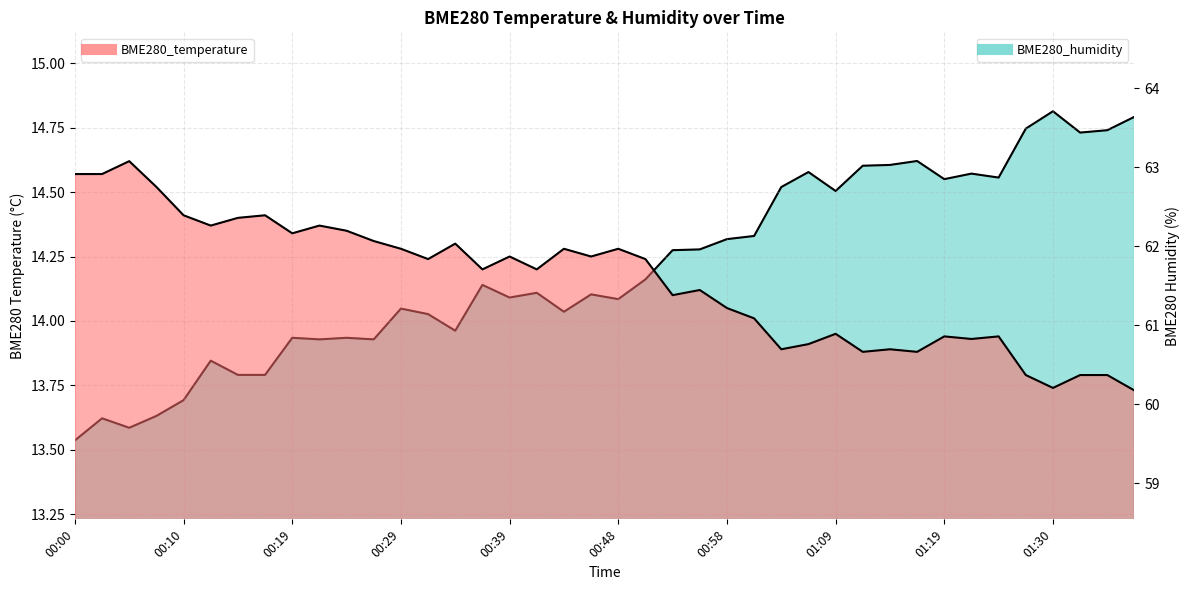

Reading left to right, transcribe all the data shown in this chart.

BME280_temperature: 00:00=14.6	00:02=14.6	00:05=14.6	00:07=14.5	00:10=14.4	00:12=14.4	00:14=14.4	00:17=14.4	00:19=14.3	00:22=14.4	00:24=14.3	00:27=14.3	00:29=14.3	00:31=14.2	00:34=14.3	00:36=14.2	00:39=14.2	00:41=14.2	00:44=14.3	00:46=14.2	00:48=14.3	00:51=14.2	00:53=14.1	00:56=14.1	00:58=14.1	01:01=14.0	01:03=13.9	01:06=13.9	01:09=13.9	01:11=13.9	01:14=13.9	01:16=13.9	01:19=13.9	01:22=13.9	01:24=13.9	01:27=13.8	01:30=13.7	01:32=13.8	01:35=13.8	01:37=13.7
BME280_humidity: 00:00=59.5	00:02=59.8	00:05=59.7	00:07=59.9	00:10=60.0	00:12=60.5	00:14=60.4	00:17=60.4	00:19=60.8	00:22=60.8	00:24=60.8	00:27=60.8	00:29=61.2	00:31=61.1	00:34=60.9	00:36=61.5	00:39=61.4	00:41=61.4	00:44=61.2	00:46=61.4	00:48=61.3	00:51=61.6	00:53=62.0	00:56=62.0	00:58=62.1	01:01=62.1	01:03=62.8	01:06=62.9	01:09=62.7	01:11=63.0	01:14=63.0	01:16=63.1	01:19=62.9	01:22=62.9	01:24=62.9	01:27=63.5	01:30=63.7	01:32=63.4	01:35=63.5	01:37=63.6